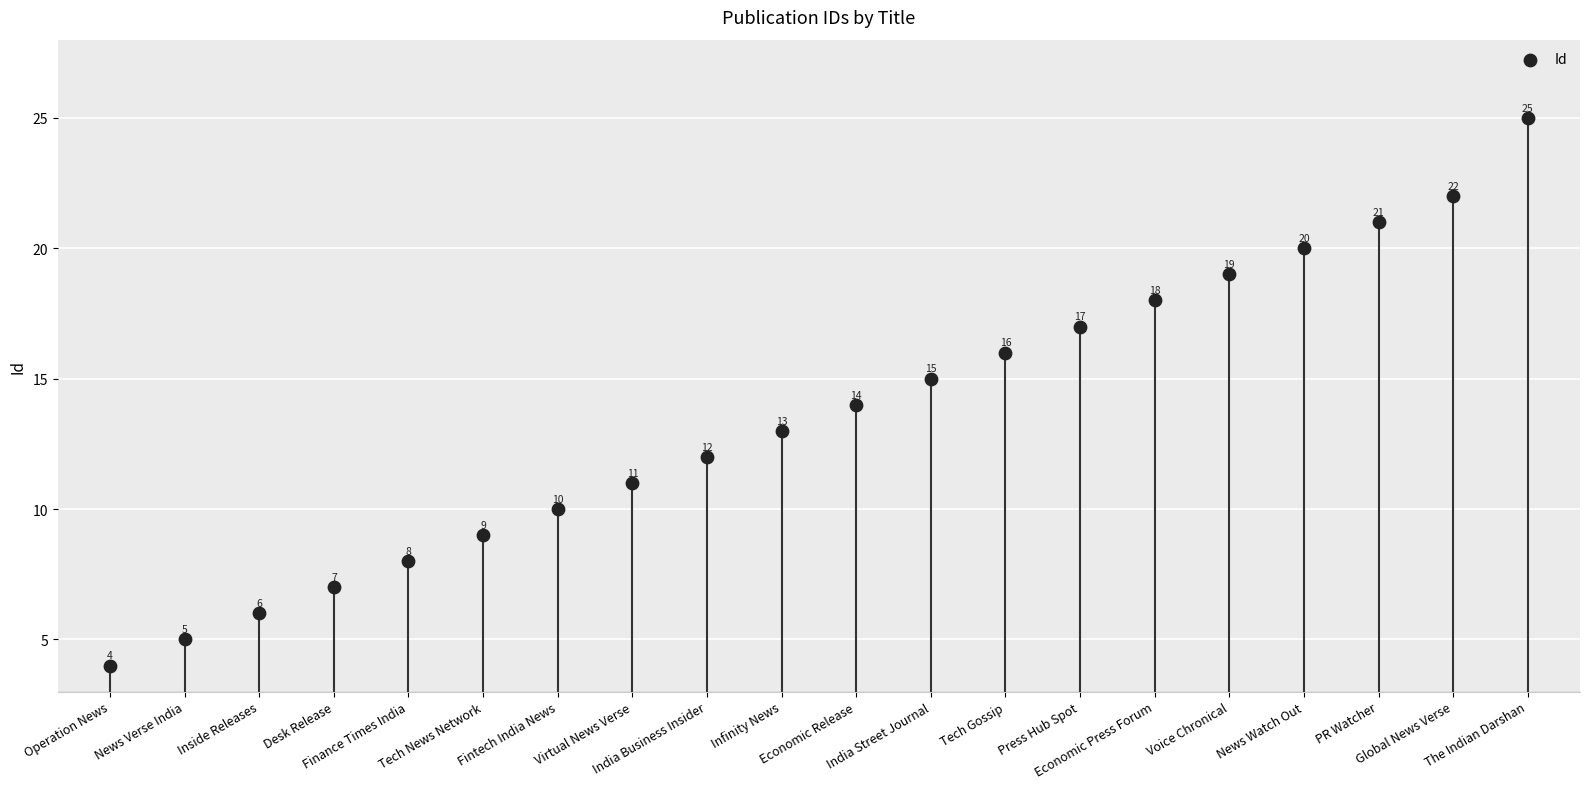

Approximately how many times larger is the value at Operation News compared to Tech News Network?

0.4